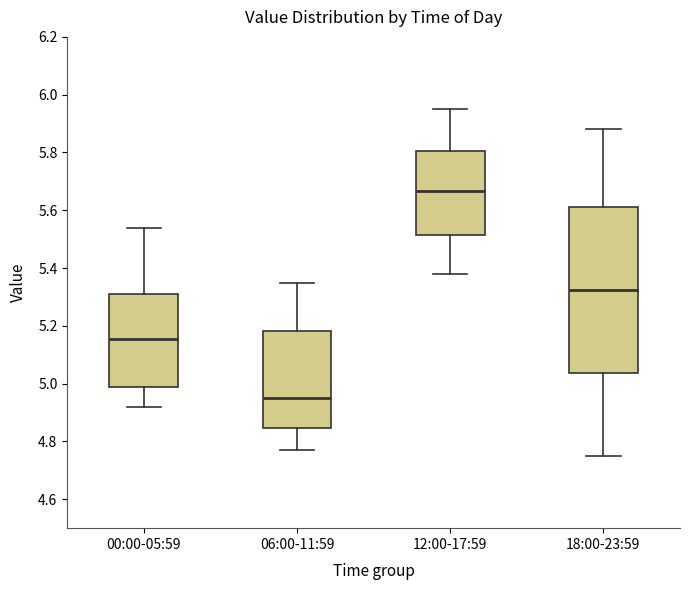

Reading left to right, read every box against the y-axis: the position of its median line, the range the box covers, and the ends of its whiskers. The values are not printed on the chart, so give them approximately, as read against the axis.

00:00-05:59: median 5.16, box 4.98 to 5.32, whiskers 4.92 to 5.54
06:00-11:59: median 4.96, box 4.84 to 5.18, whiskers 4.78 to 5.36
12:00-17:59: median 5.66, box 5.52 to 5.80, whiskers 5.38 to 5.96
18:00-23:59: median 5.32, box 5.04 to 5.62, whiskers 4.76 to 5.88